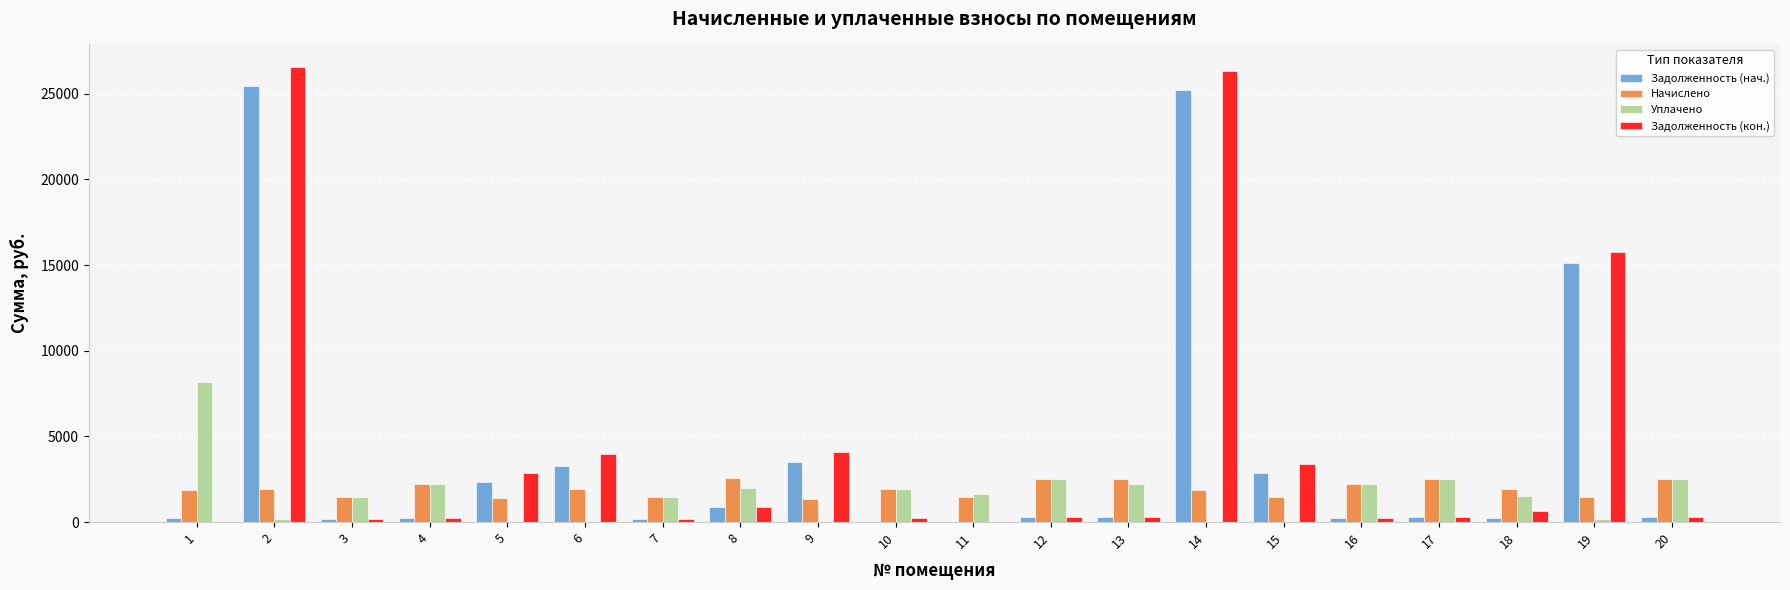

The value of Начислено at 7 is 1473.9. True or false?

True